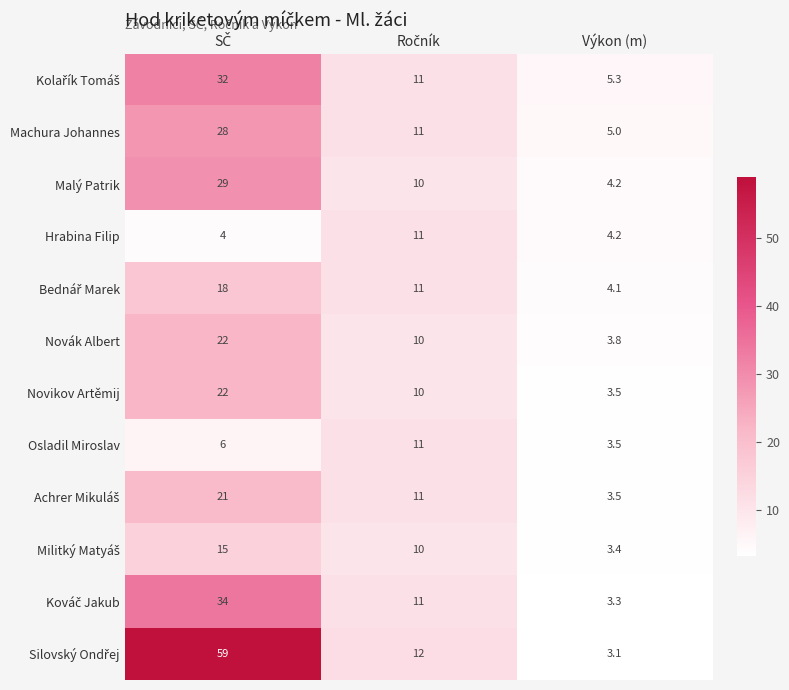

How many distinct data groups are displayed?

12